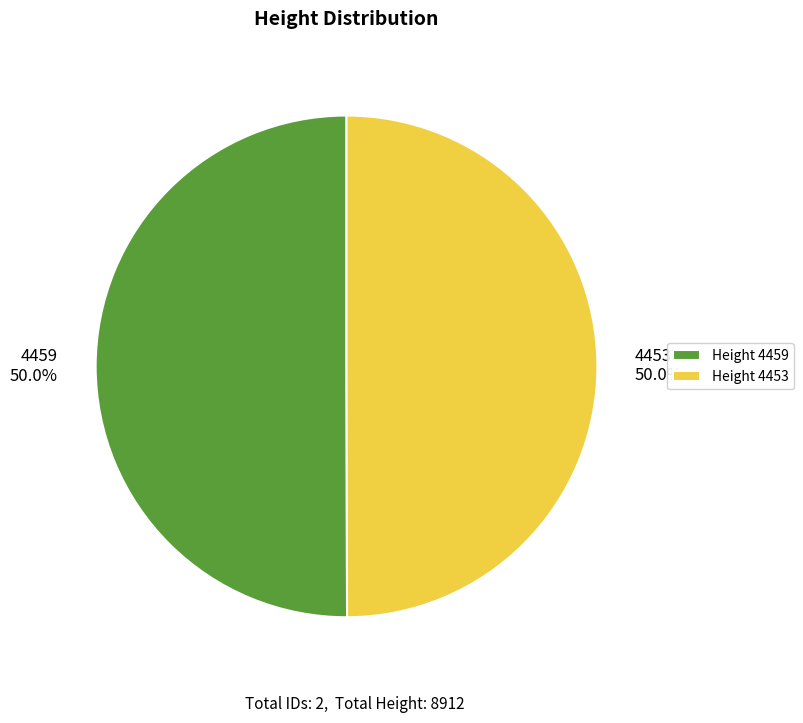

What is the ratio of the value at Height 4453 to the value at Height 4459?

1.0